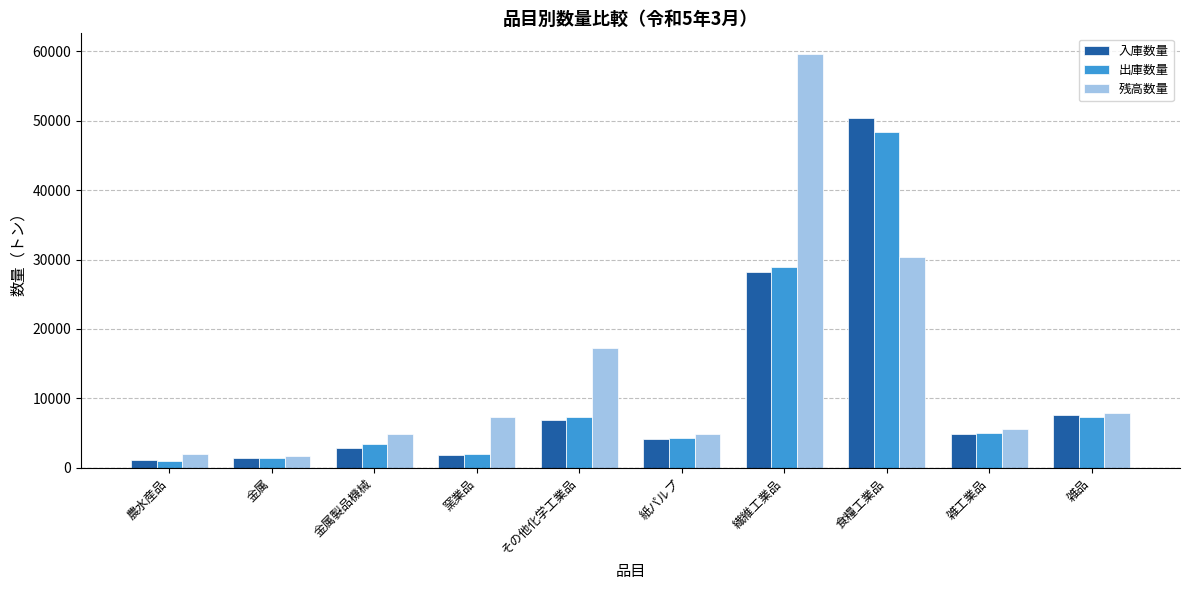

At which category is the sum across all series the highest?

食糧工業品